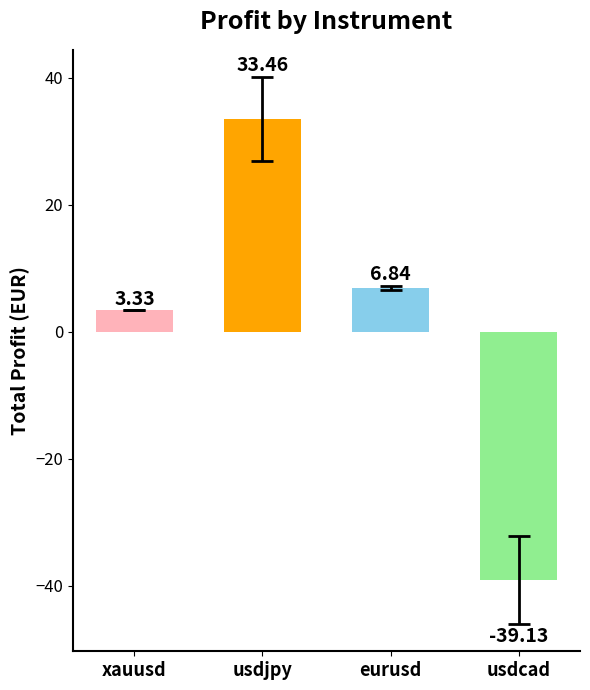

What is the minimum value shown in the chart?

-39.1